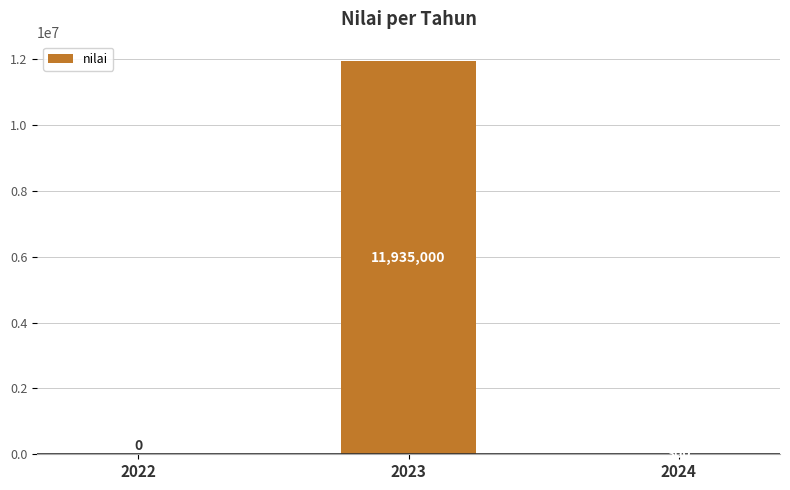

Which label corresponds to the largest value in the chart?

2023